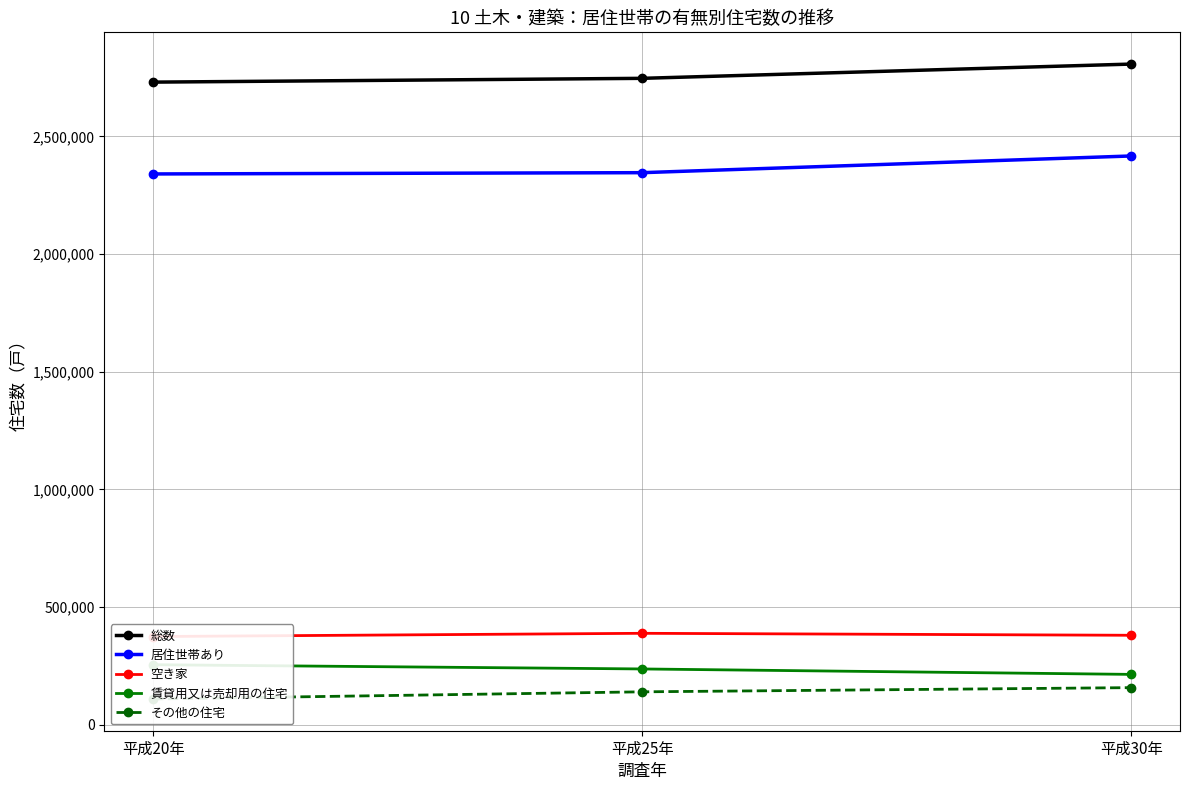

How many data points does each series have?

3